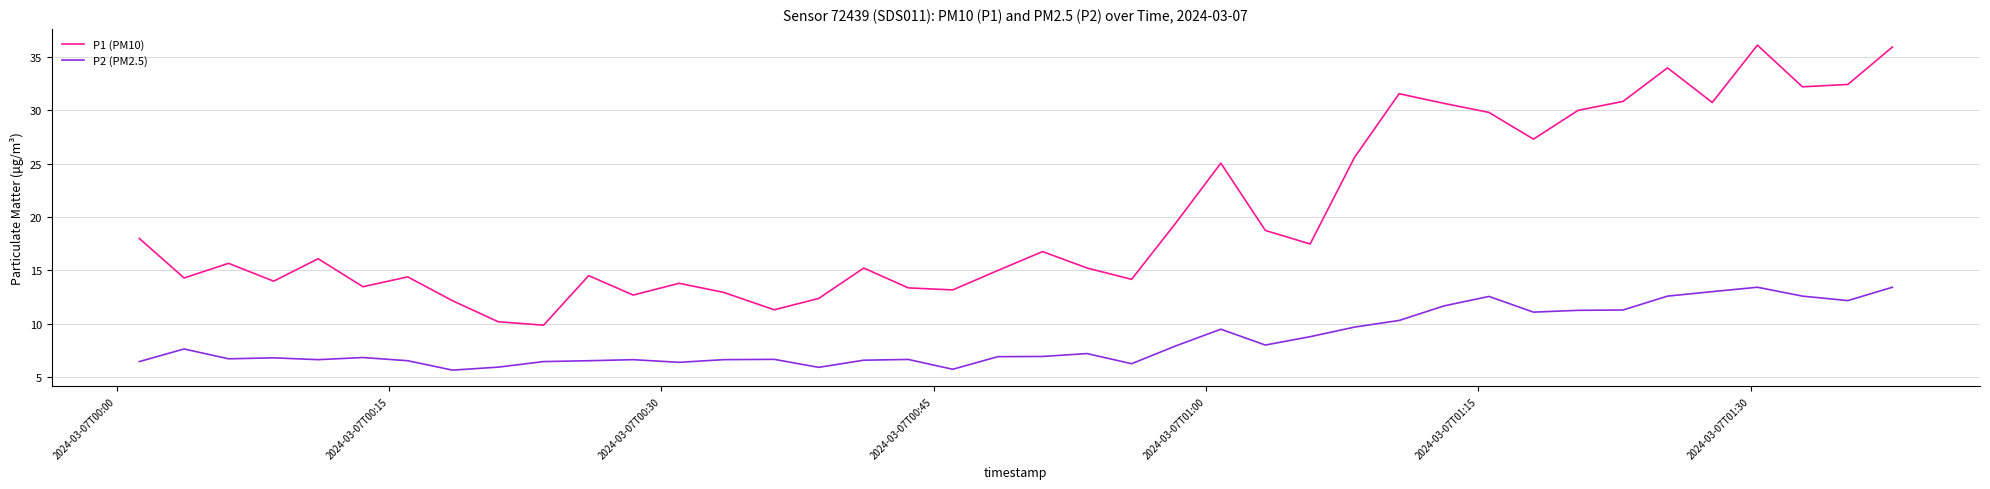

Rank the series by their maximum value, from highest to lowest.

P1 (PM10), P2 (PM2.5)